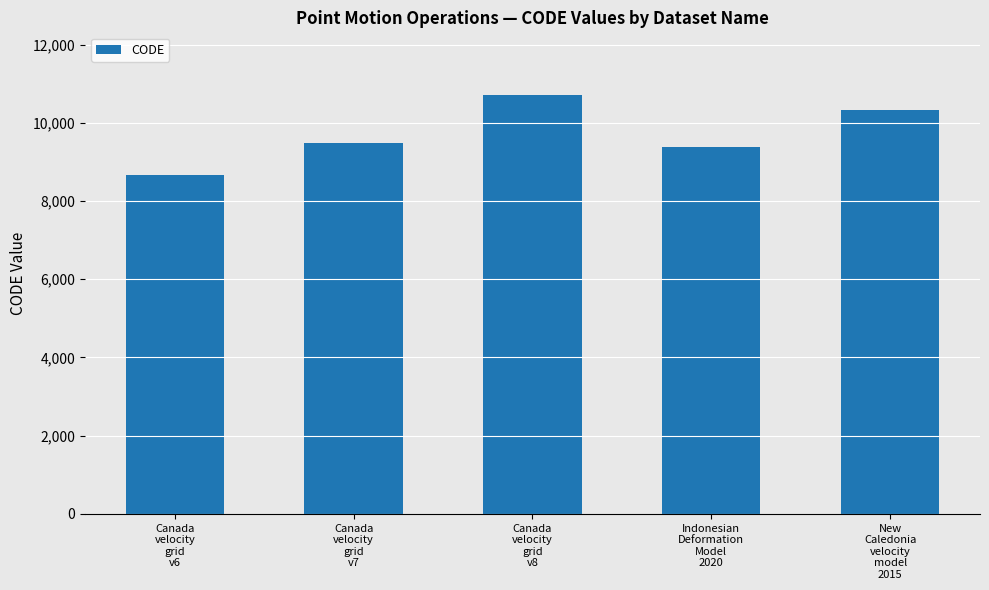

What is the ratio of the value at Canada
velocity
grid
v6 to the value at Indonesian
Deformation
Model
2020?

0.9